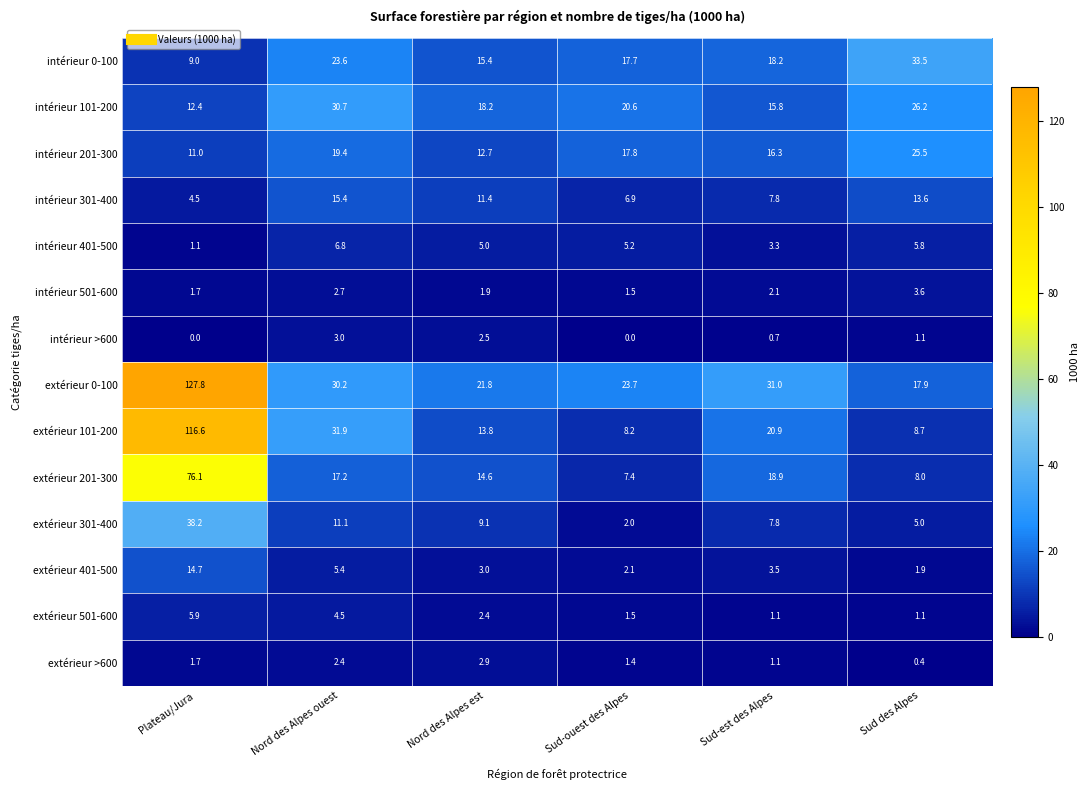

At which label does extérieur 101-200 first exceed 20?

Plateau/Jura